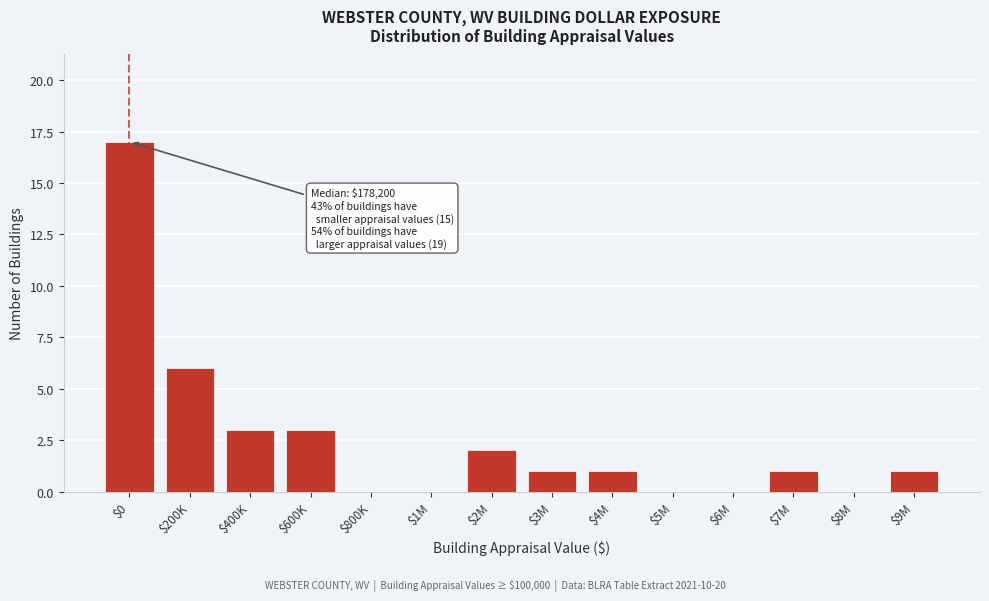

Which label corresponds to the largest value in the chart?

$0